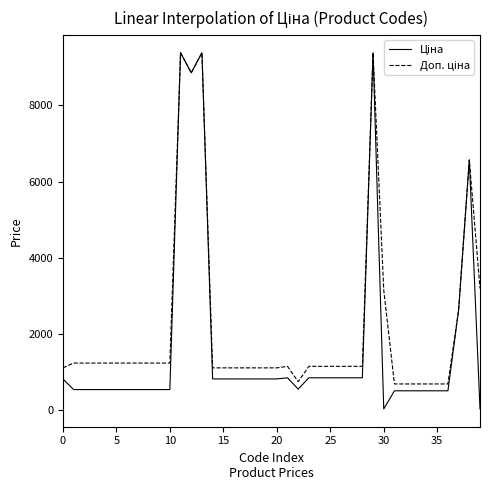

Is this an area chart (filled region under the line)?

No